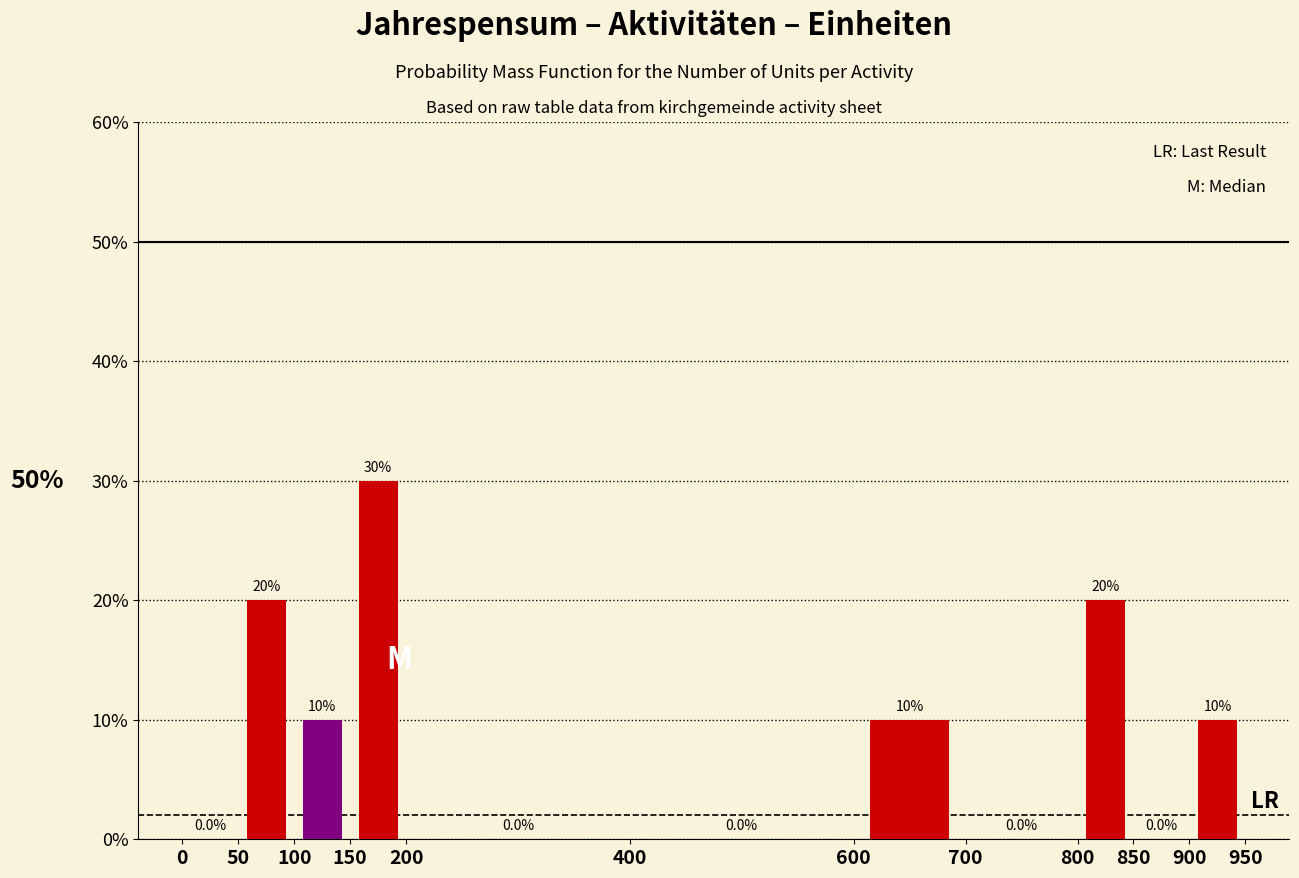

What is the height of the bar covering 100 to 150 on the x-axis?

10.0